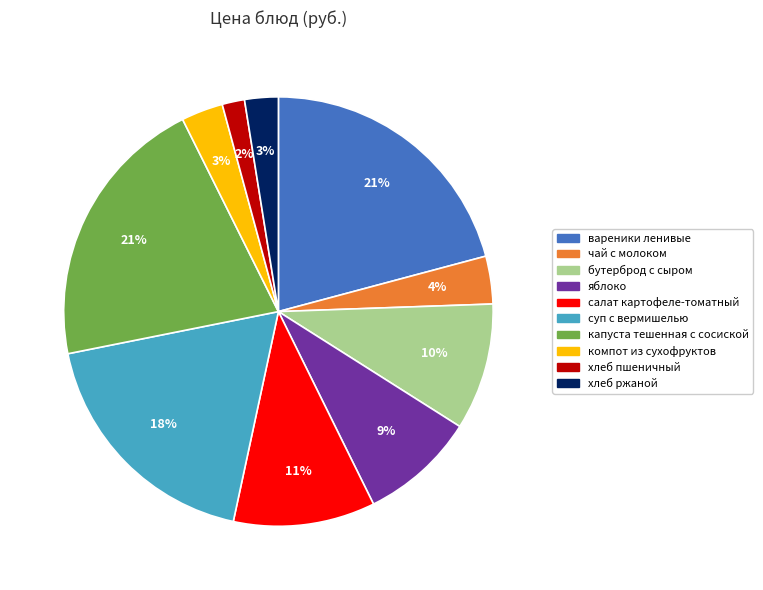

How many segments does this pie chart have?

10